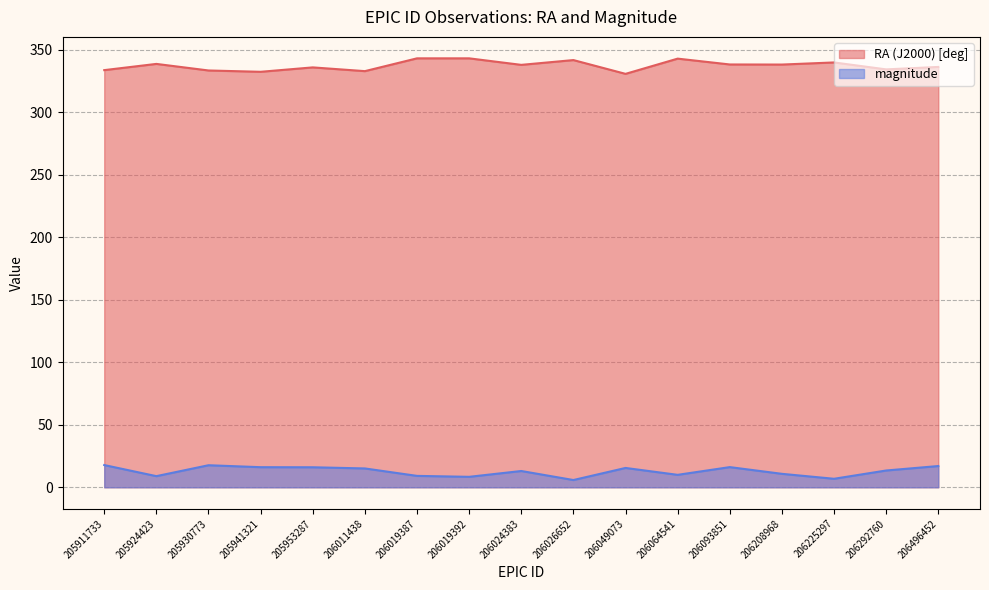

Rank the series by their maximum value, from highest to lowest.

RA (J2000) [deg], magnitude